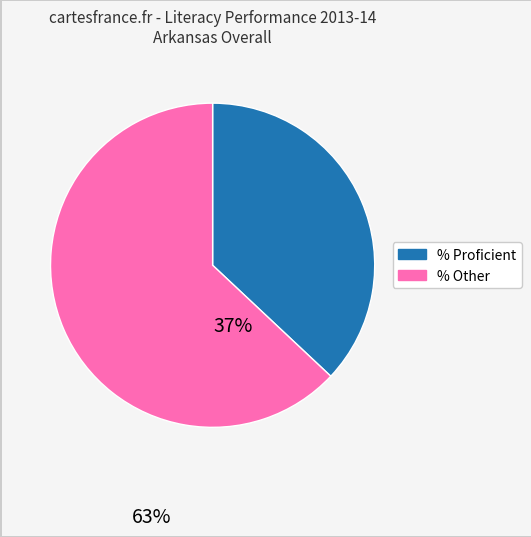

Is there a majority slice in this chart?

Yes